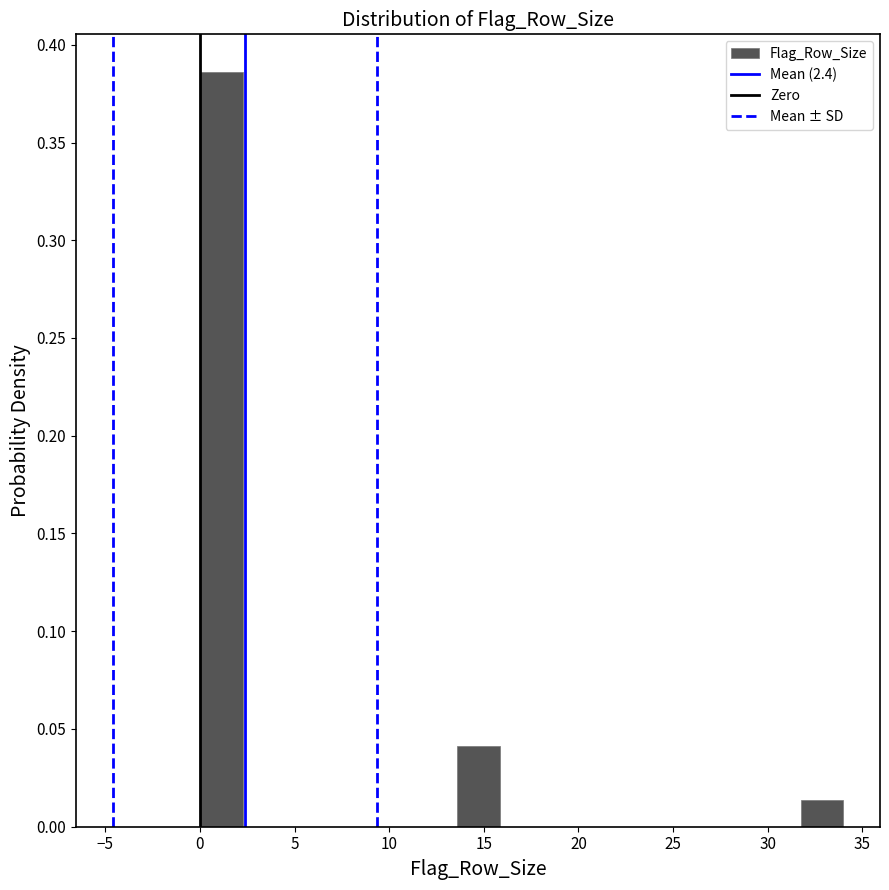

How tall is the bar that spans 31.5 to 34.0 on the x-axis? Neither the bar edges nor the heights are printed on the chart, so give them approximately, as read against the axes.

0.015